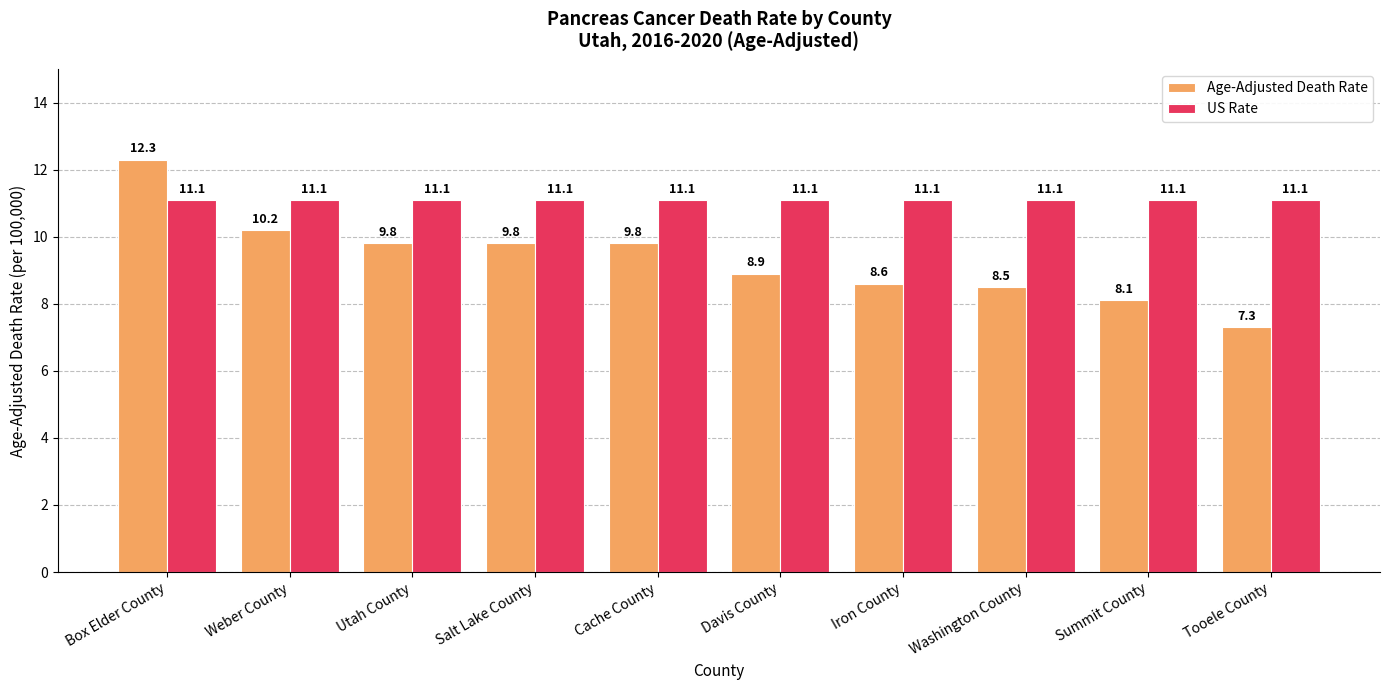

Where is Age-Adjusted Death Rate nearest to the value 9?

Davis County